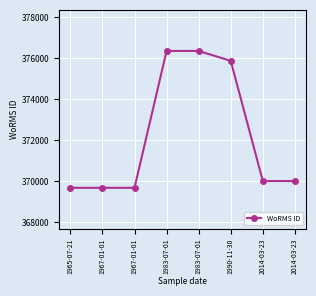

List the labels in order of value, largest first.

1983-07-01, 1983-07-01, 1990-11-30, 2014-03-23, 2014-03-23, 1965-07-21, 1967-01-01, 1967-01-01